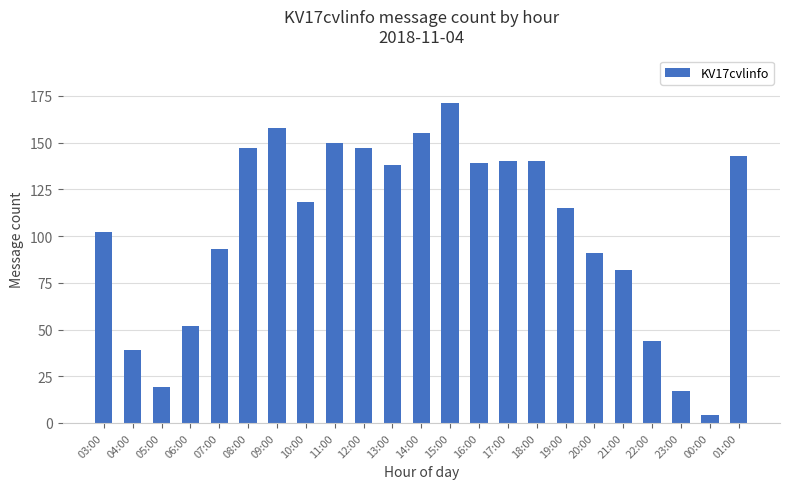

What is the average value?

105